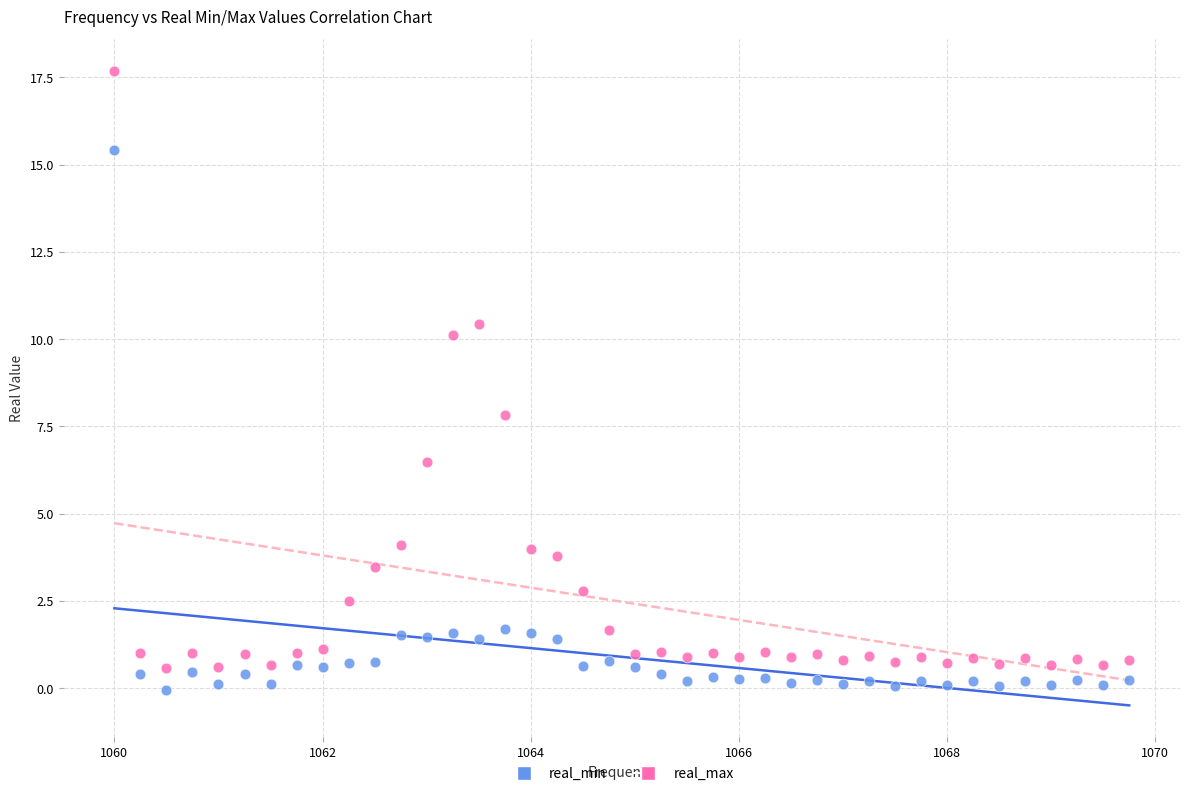

Which series reaches the minimum Y coordinate?

real_min